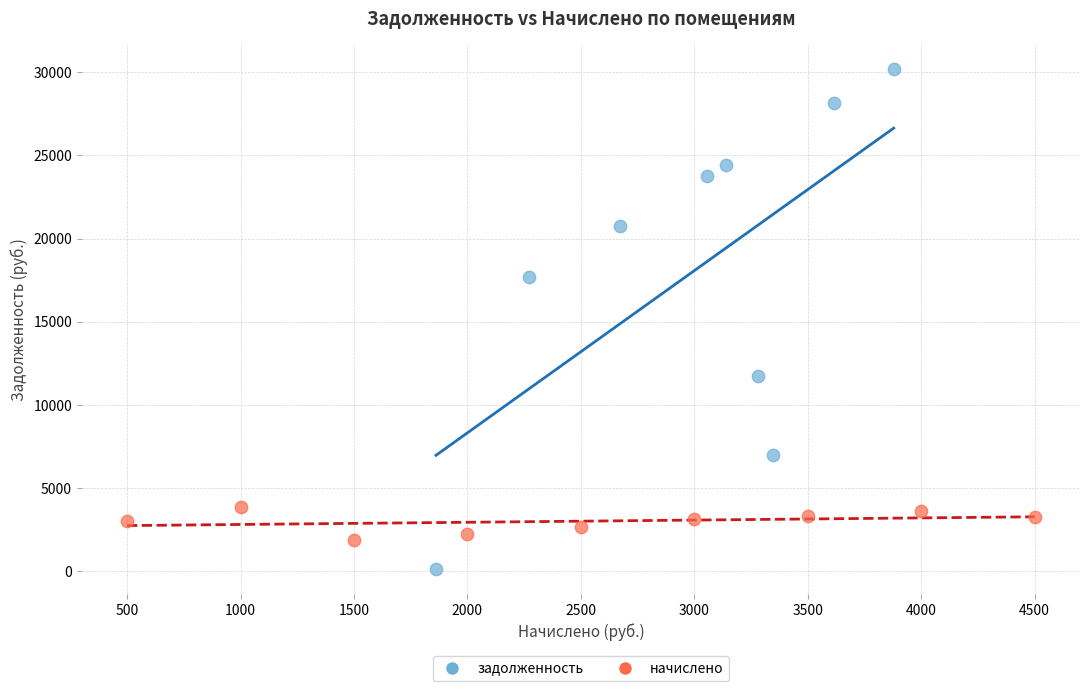

Which series contains the highest Y value?

задолженность